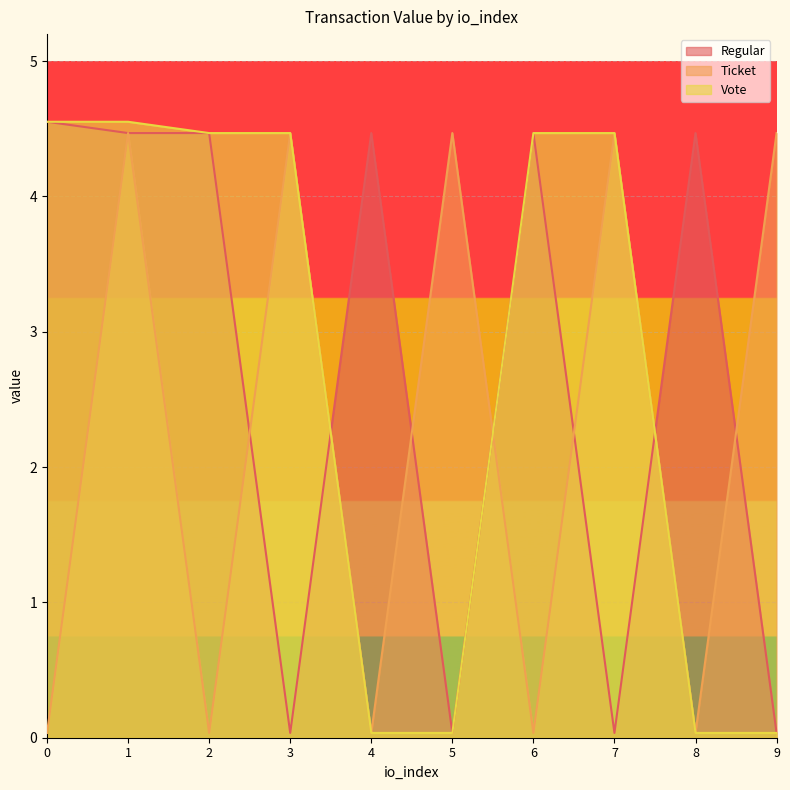

Where is Vote nearest to the value 2?

4